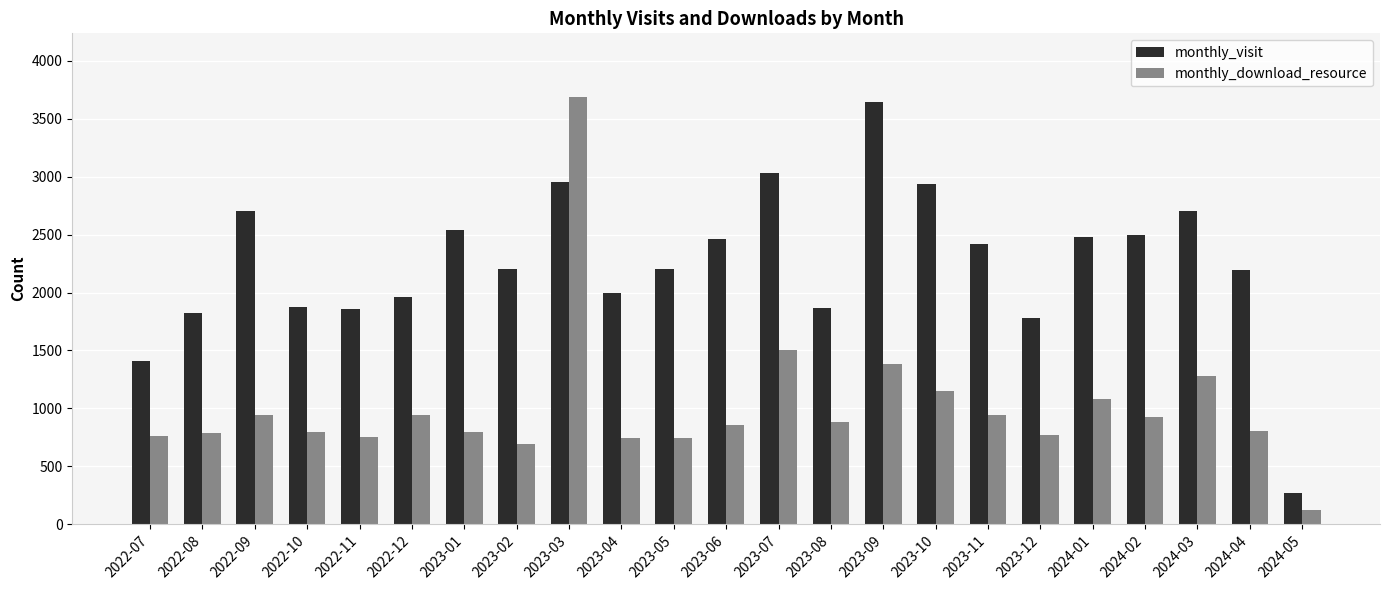

Count the number of categories in the chart.

23